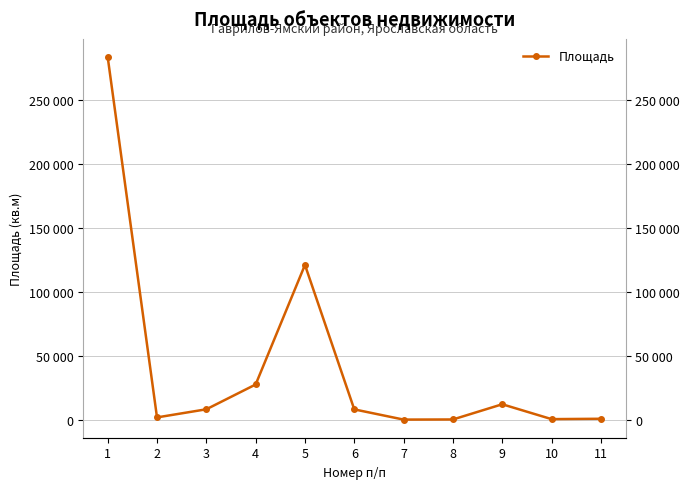

Reading left to right, what are all the values shown in this chart?

284009	1758	8120	27543	121177	8047	54	148	12057	420	700